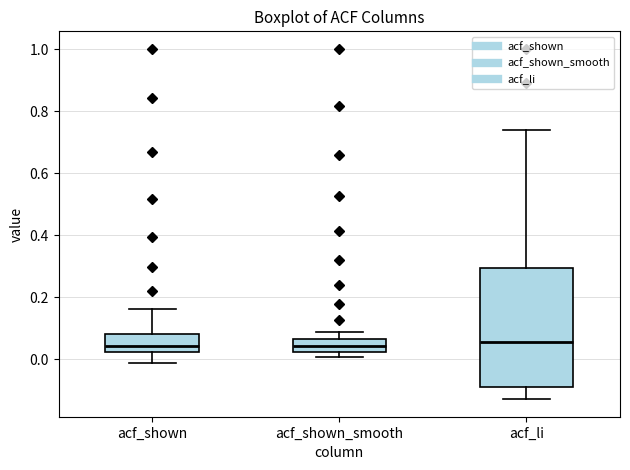

Where does the upper whisker of the box for acf_shown end on the y-axis? The values are not printed on the chart, so give them approximately, as read against the axis.

0.16